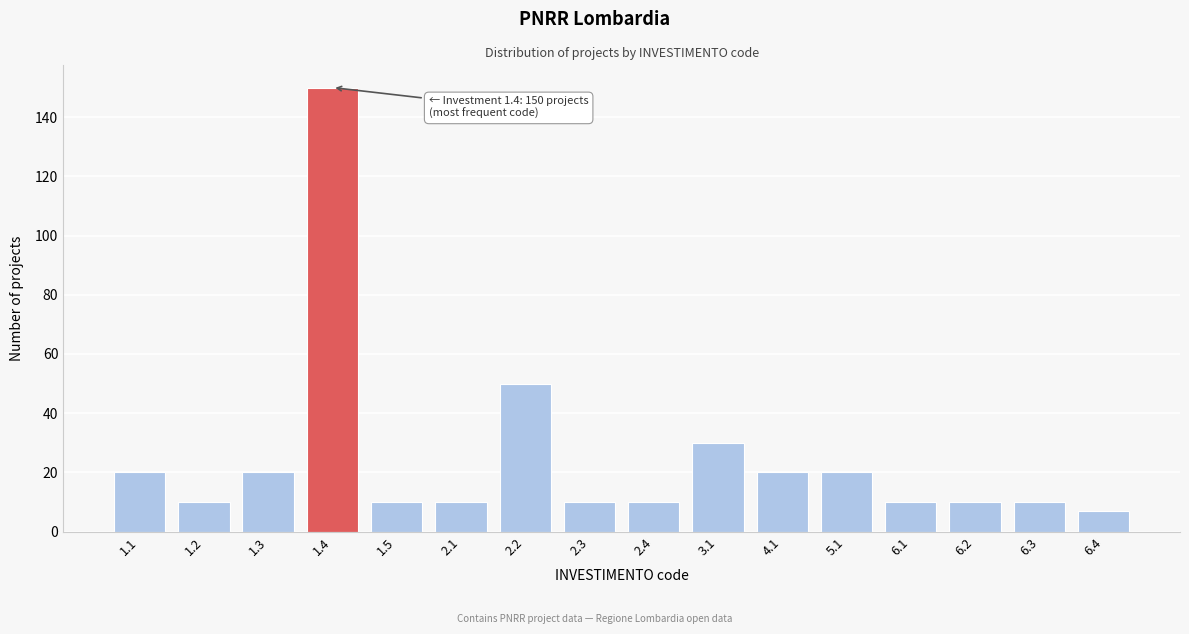

Reading left to right, transcribe all the data shown in this chart.

20	10	20	150	10	10	50	10	10	30	20	20	10	10	10	7